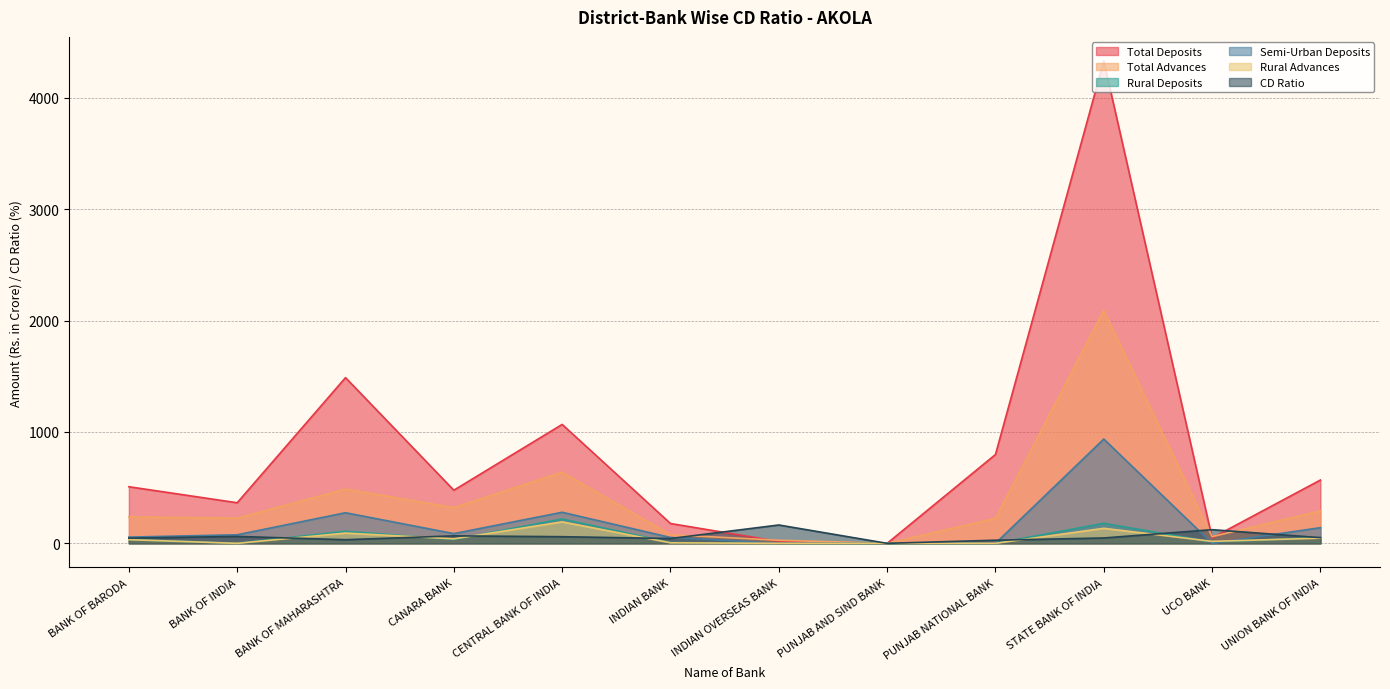

How many interior local valleys does the Total Deposits series have?

4